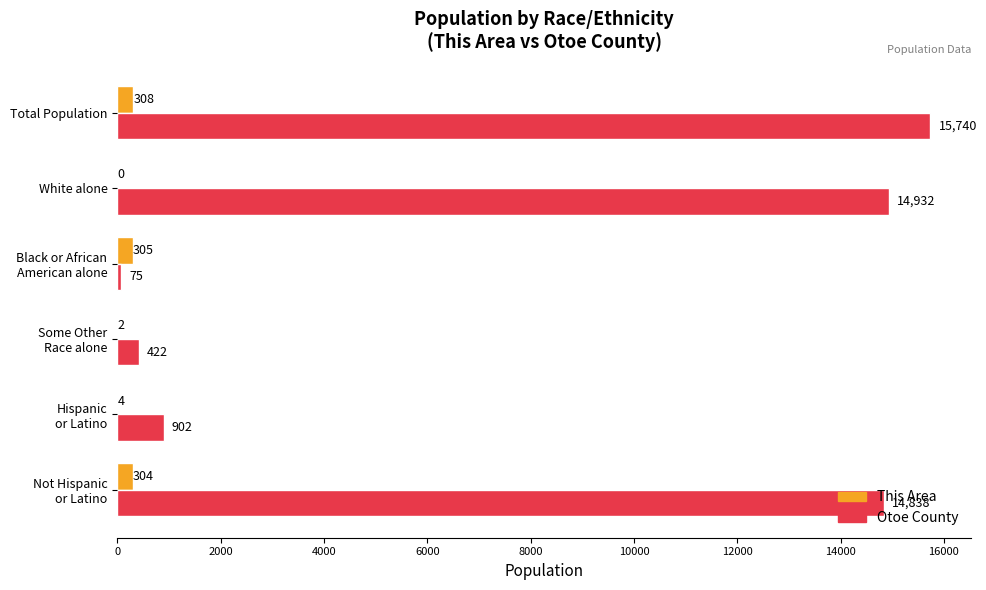

What is the average value of the This Area series?

154